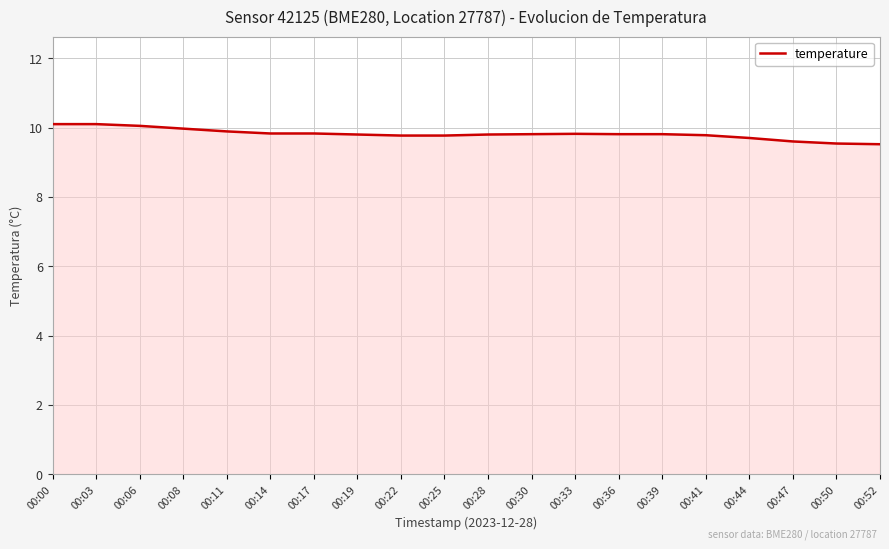

What is the change in value from 00:00 to 00:39?

-0.3